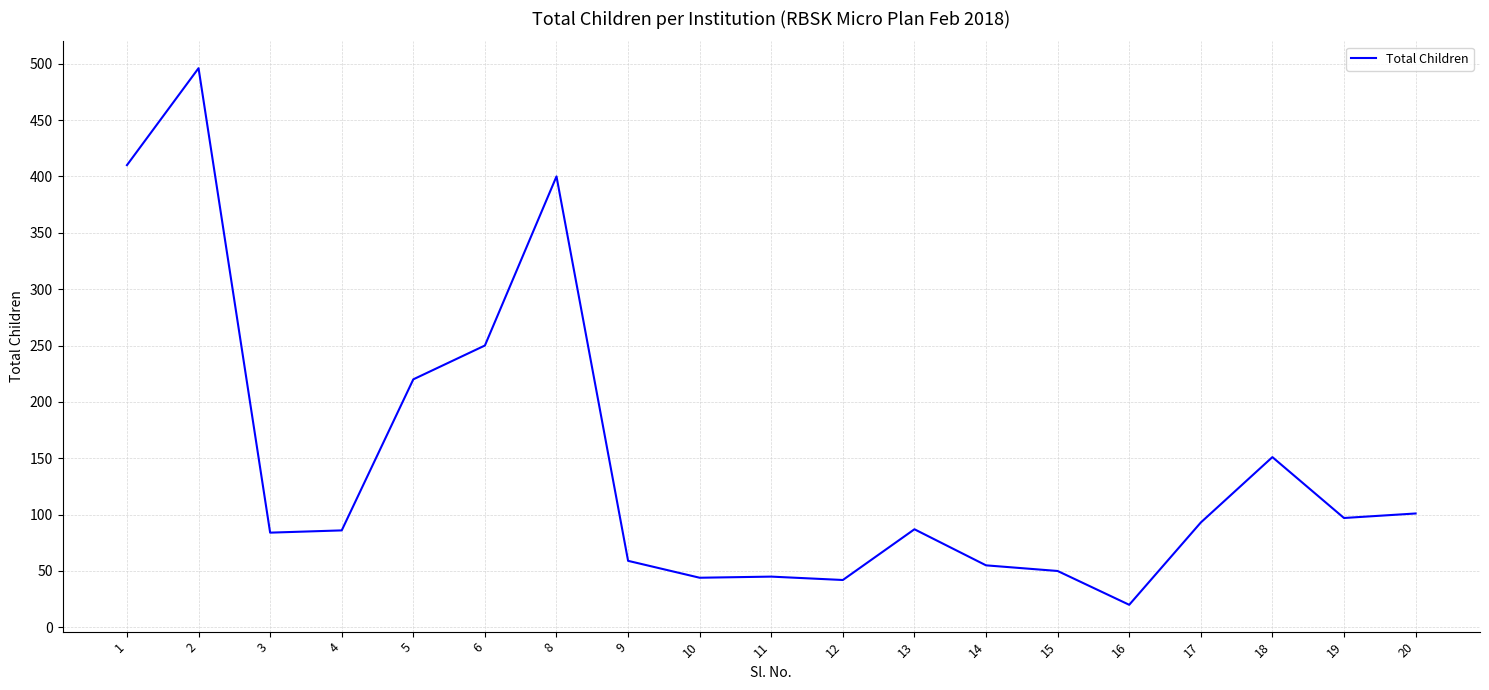

How many lines are shown in the chart?

1